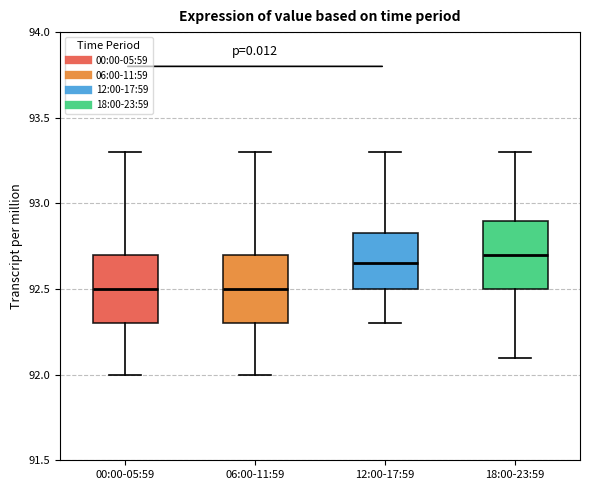

Reading left to right, read every box against the y-axis: the position of its median line, the range the box covers, and the ends of its whiskers. The values are not printed on the chart, so give them approximately, as read against the axis.

00:00-05:59: median 92.50, box 92.30 to 92.70, whiskers 92.00 to 93.30
06:00-11:59: median 92.50, box 92.30 to 92.70, whiskers 92.00 to 93.30
12:00-17:59: median 92.65, box 92.50 to 92.85, whiskers 92.30 to 93.30
18:00-23:59: median 92.70, box 92.50 to 92.90, whiskers 92.10 to 93.30